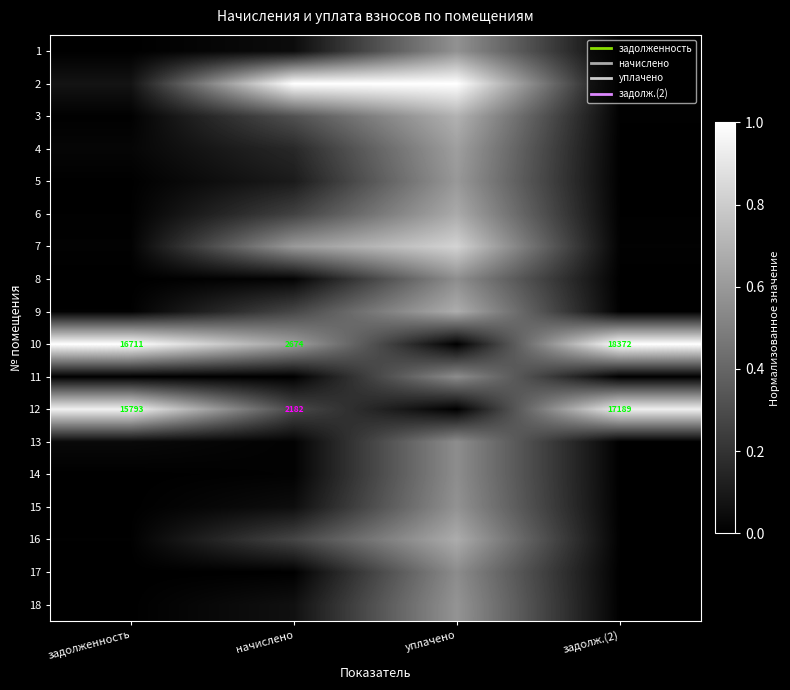

What is the sum of the 16 values at задолженность and уплачено?

0.7